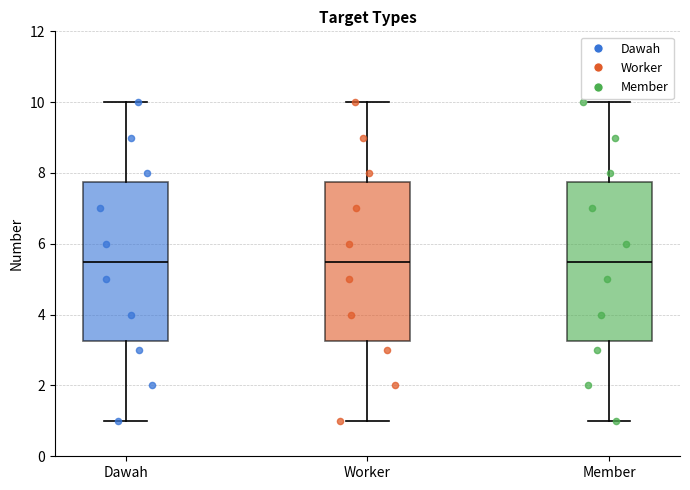

Where does the lower whisker of the box for Dawah end on the y-axis? The values are not printed on the chart, so give them approximately, as read against the axis.

1.0